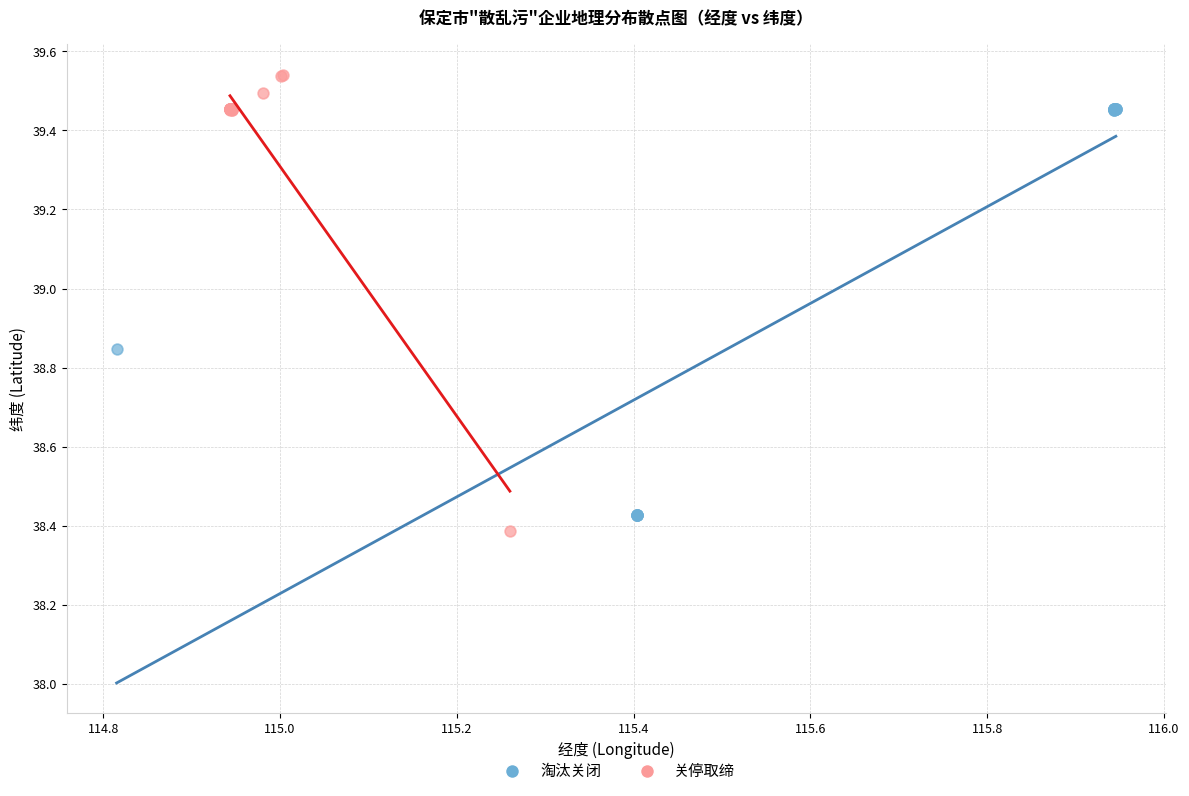

Which series contains the lowest Y value?

关停取缔